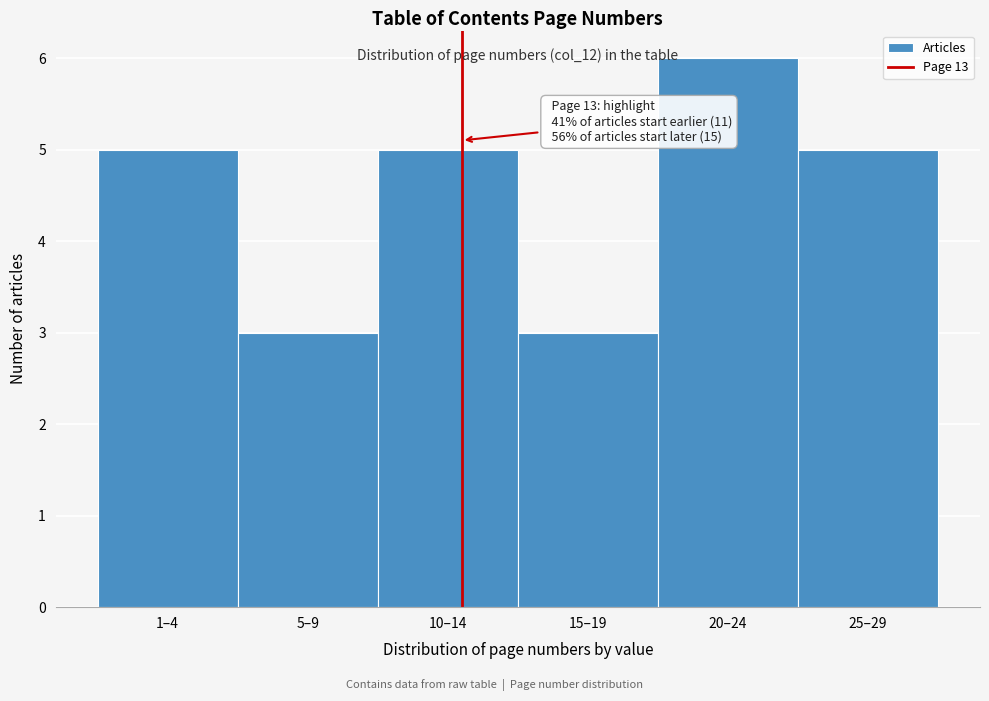

Reading left to right, extract all data points from this chart.

5	3	5	3	6	5